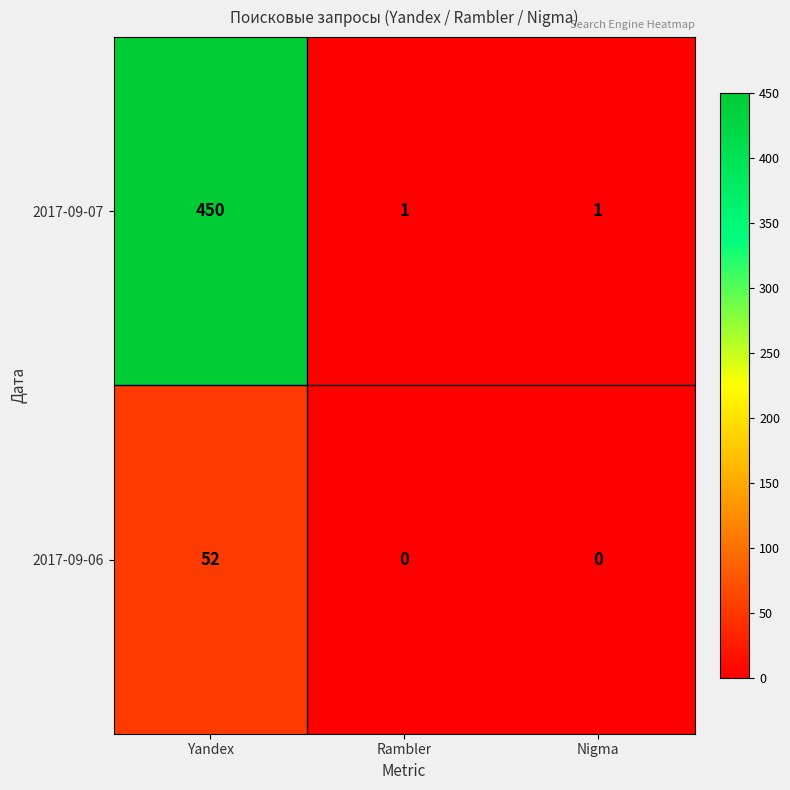

Count the 2017-09-07 values in the range 1 to 450.

3